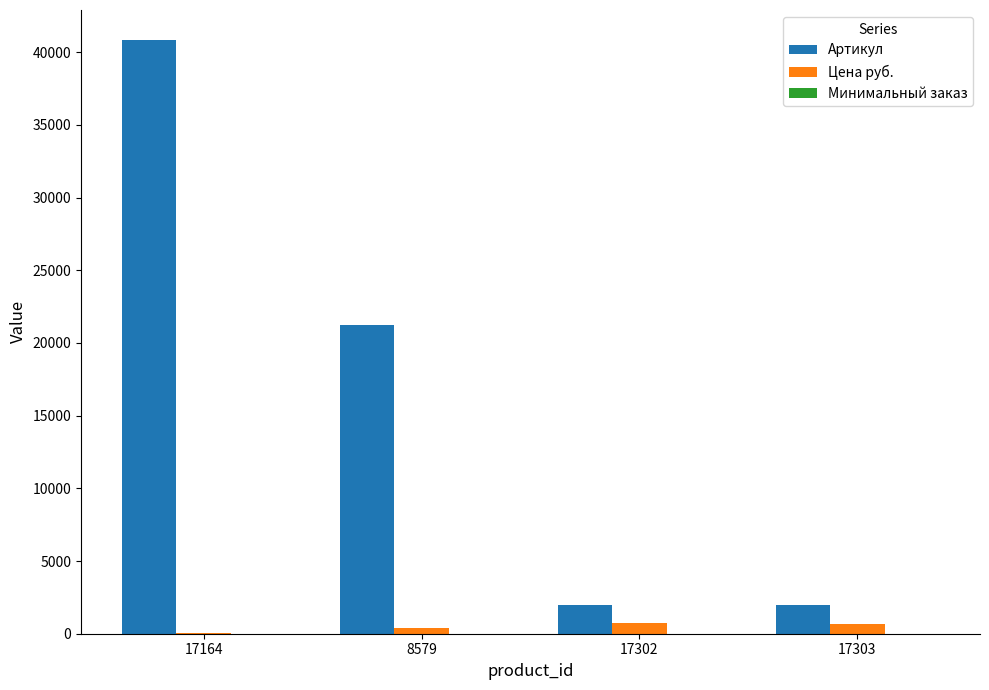

Count the number of categories in the chart.

4